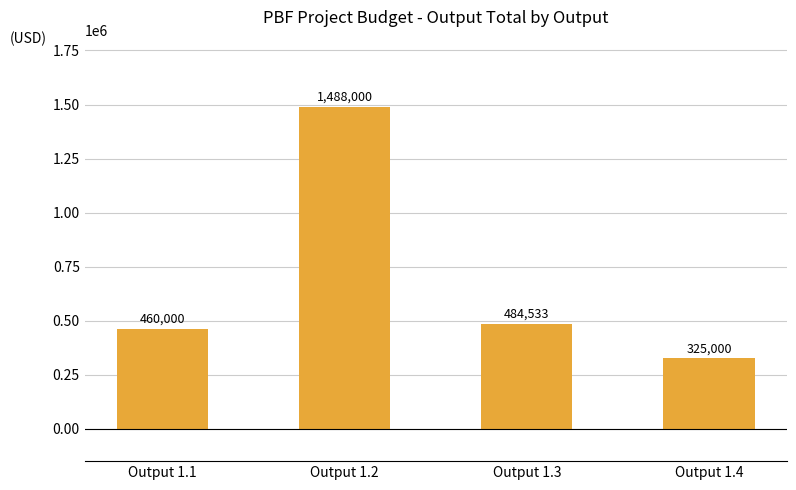

What is the value of the 3rd bar from the left?

484532.7